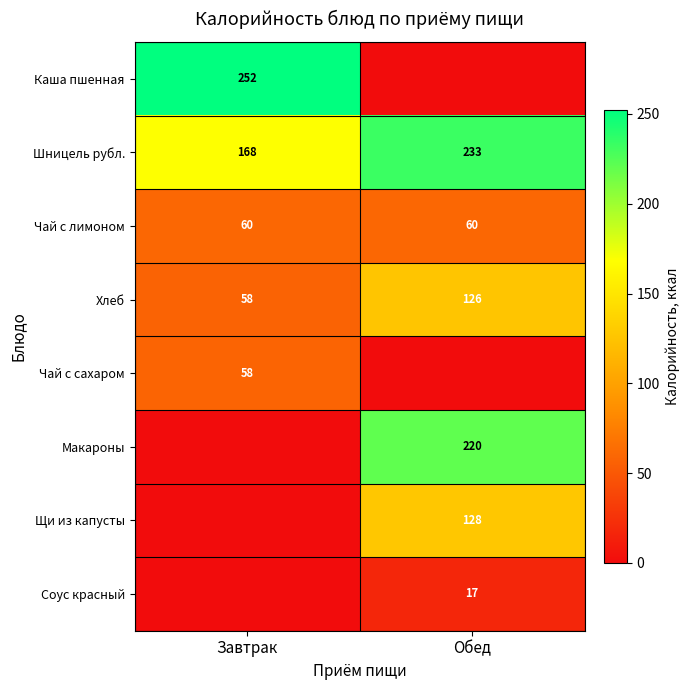

Is it true that Шницель рубл. equals 233 at Обед?

True